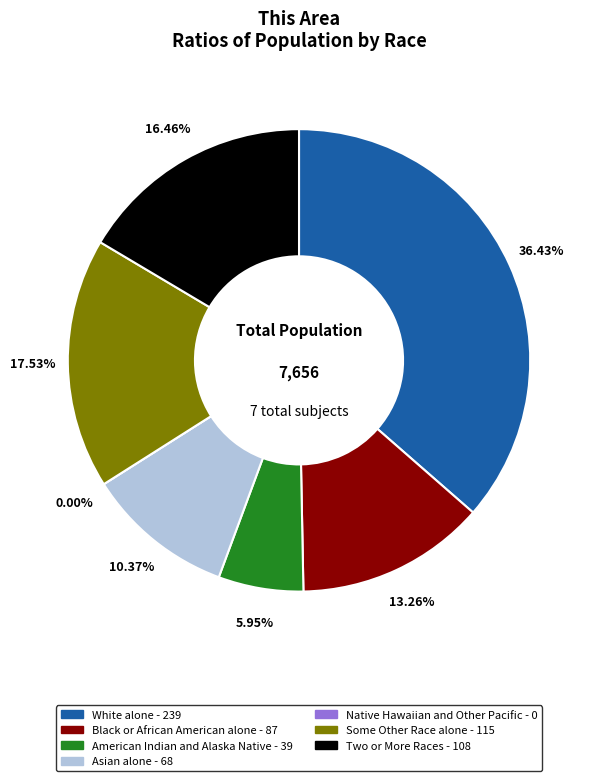

Which category has the biggest portion of the pie?

White alone